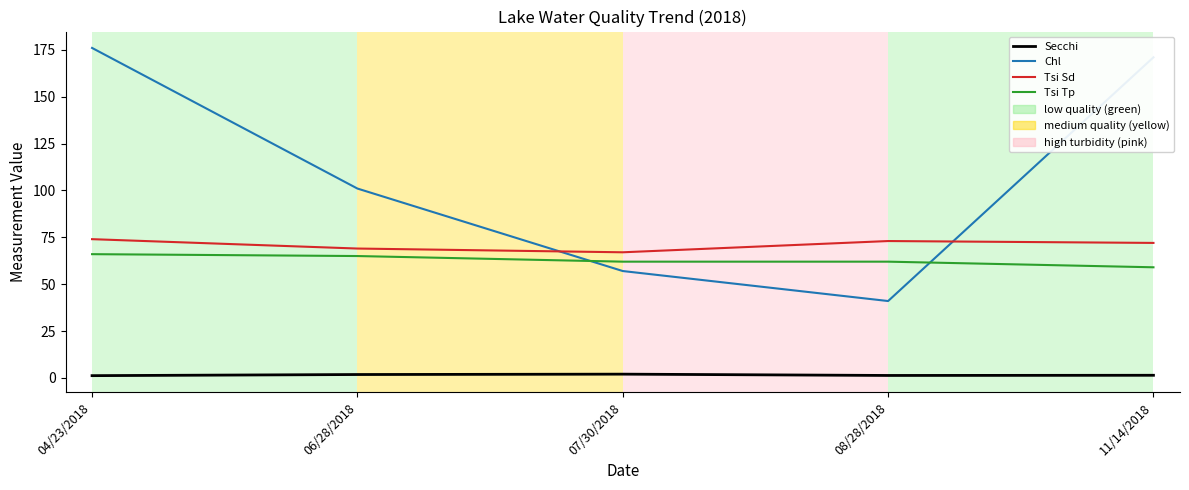

Where is Chl nearest to the value 108?

06/28/2018